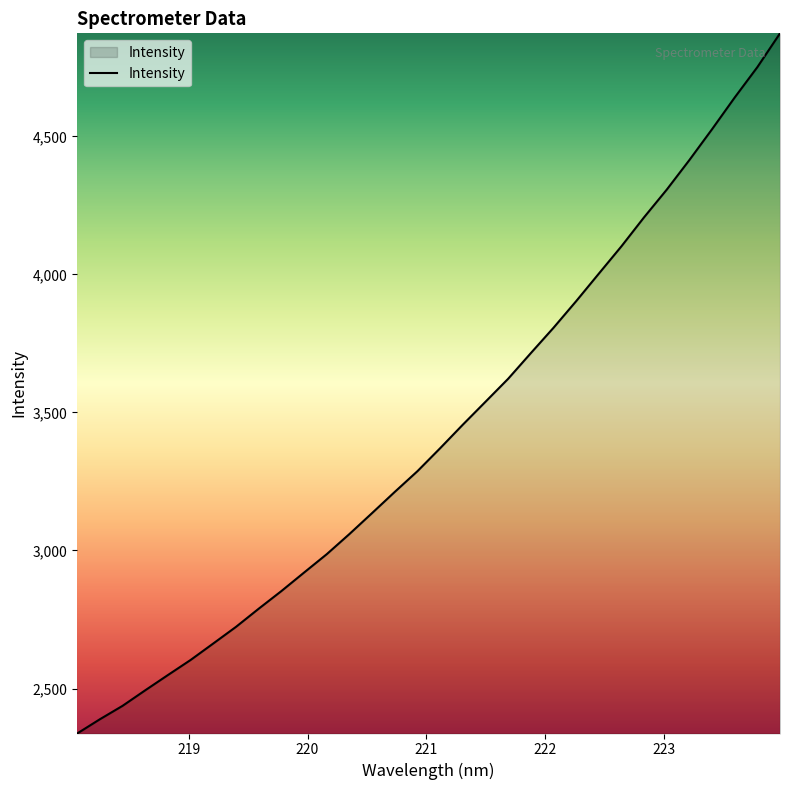

What is the minimum value shown in the chart?

2337.0